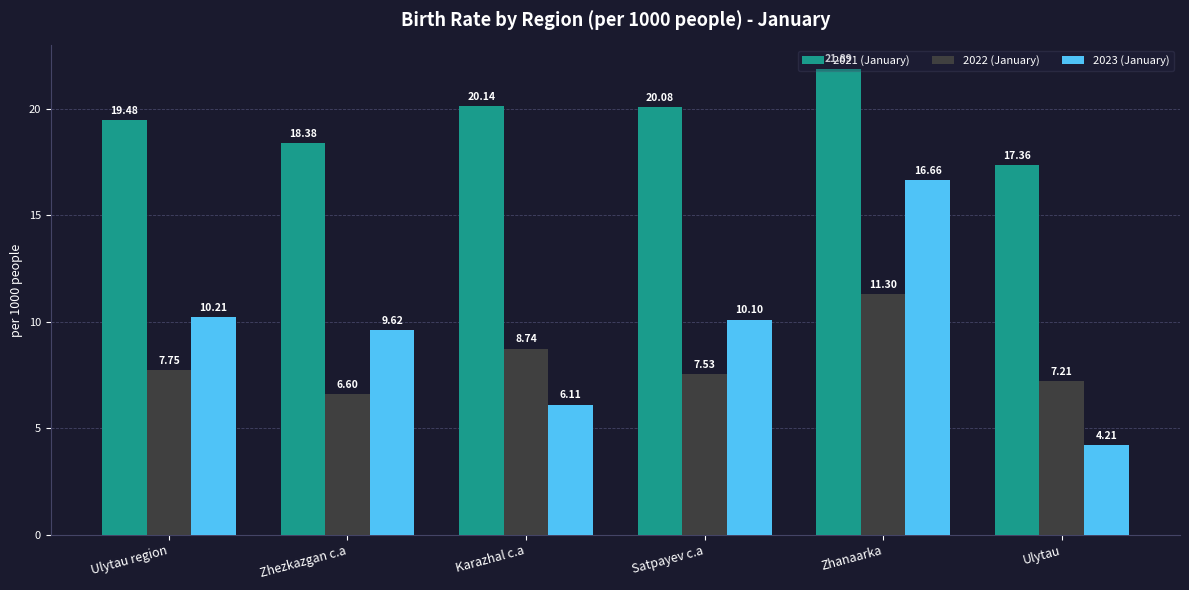

What is the value of the 2022 (January) bar at the 3rd from the left?

8.7